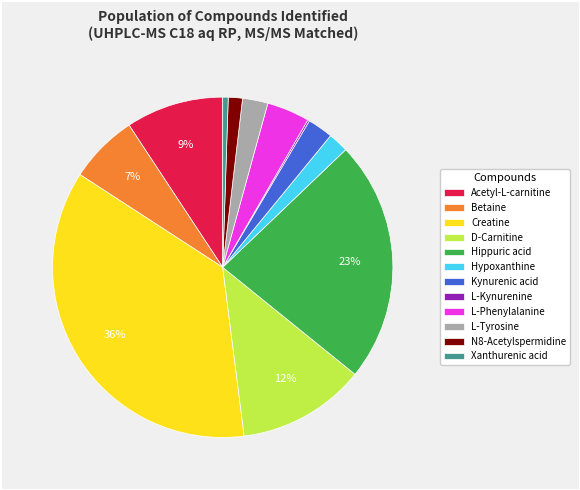

Between L-Phenylalanine and L-Tyrosine, which is larger?

L-Phenylalanine